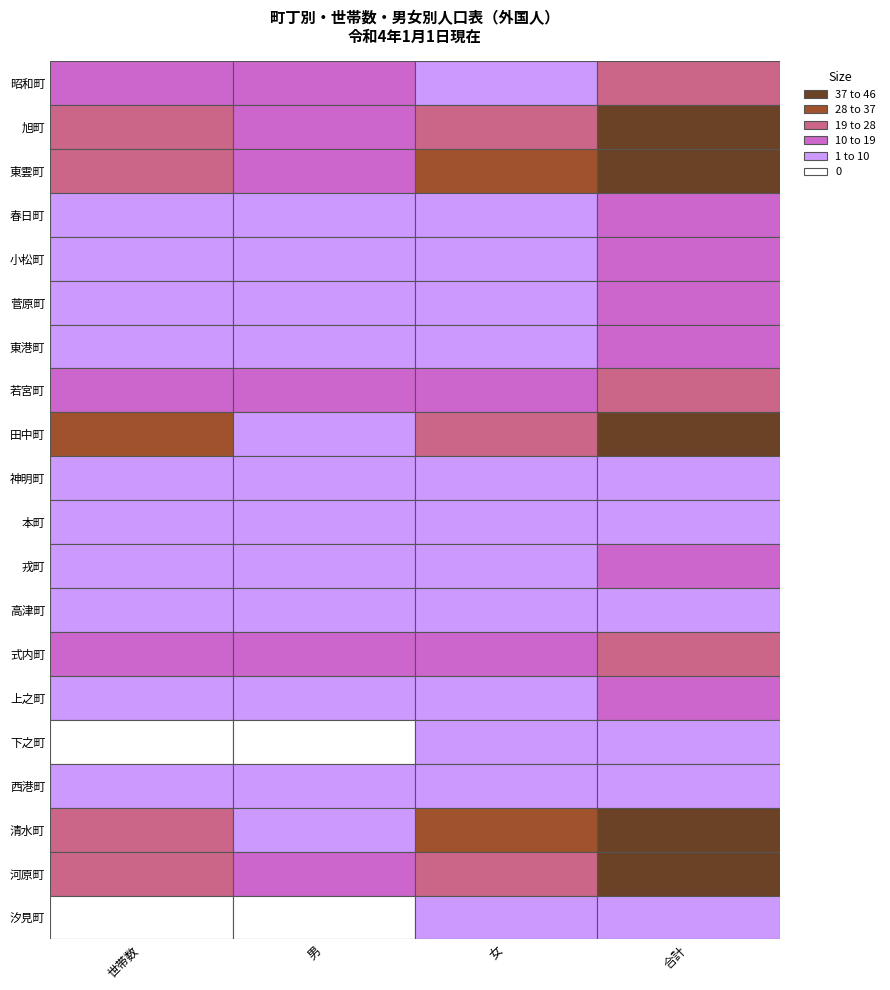

Which series changed the most between 0 and 2?

東雲町